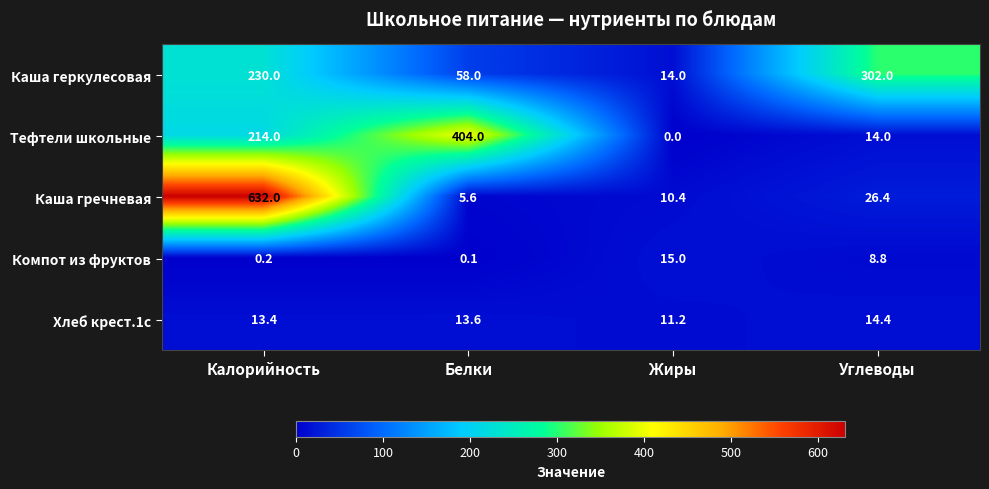

What is the sum of all Компот из фруктов values?

24.1